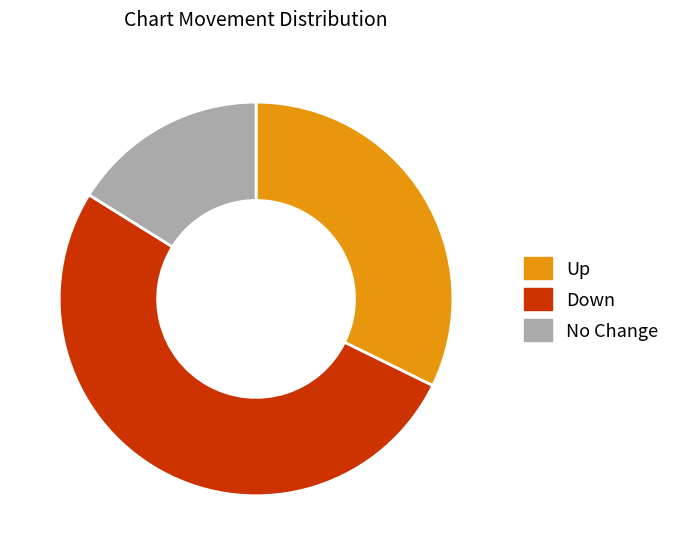

How many slices are in this pie chart?

3